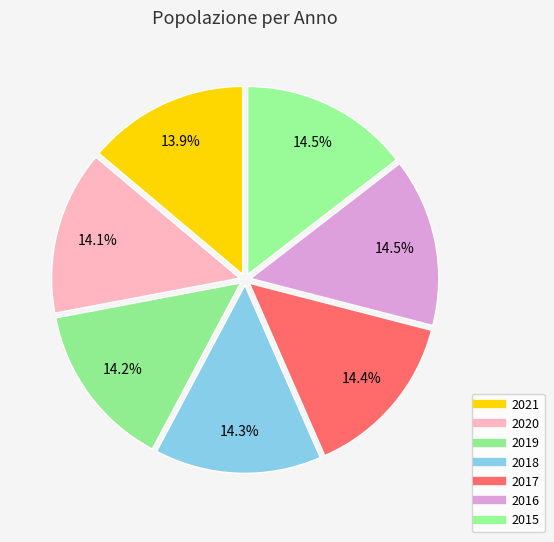

How many slices are in this pie chart?

7